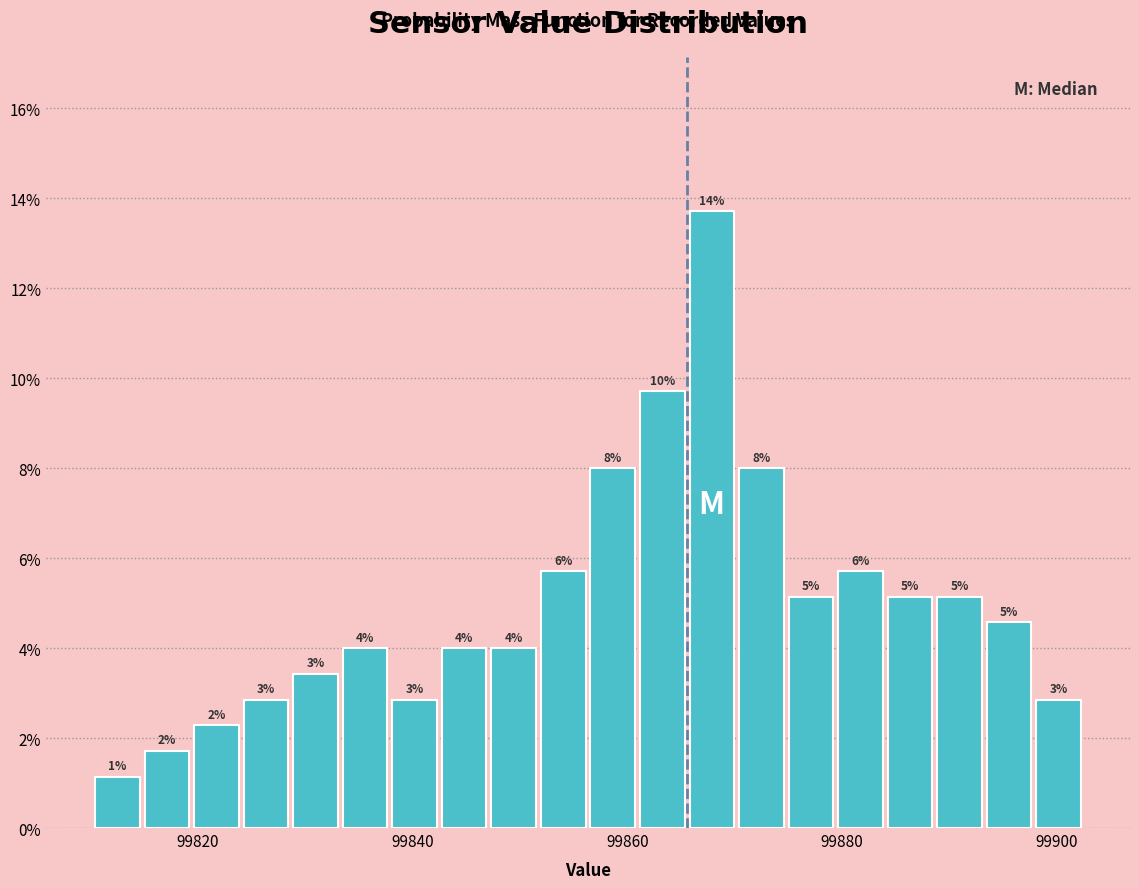

Around what value on the x-axis is the tallest bar? Give the approximate position of its centre, as read against the axis.

99868